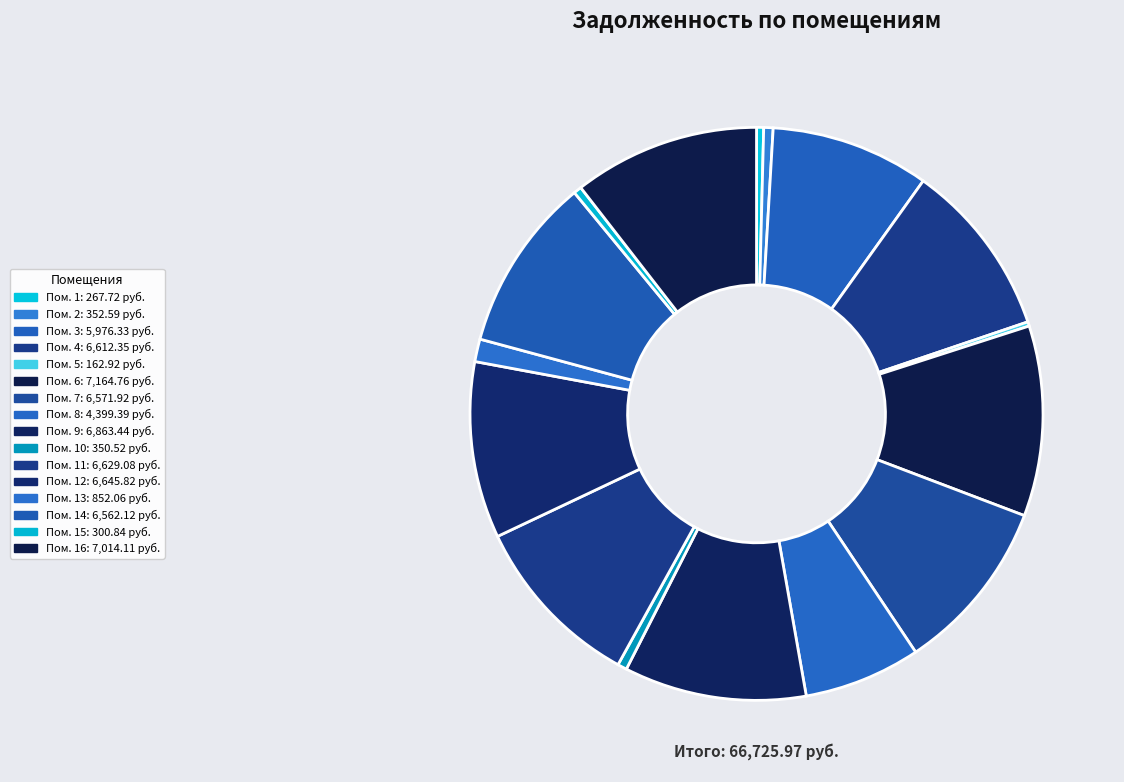

Is there a majority slice in this chart?

No